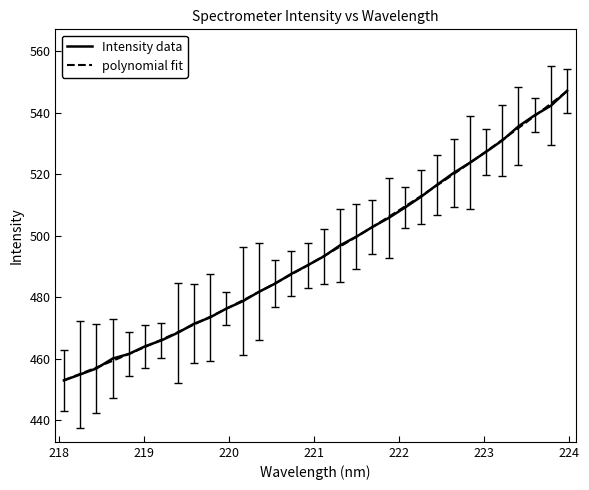

Count the number of categories in the chart.

32